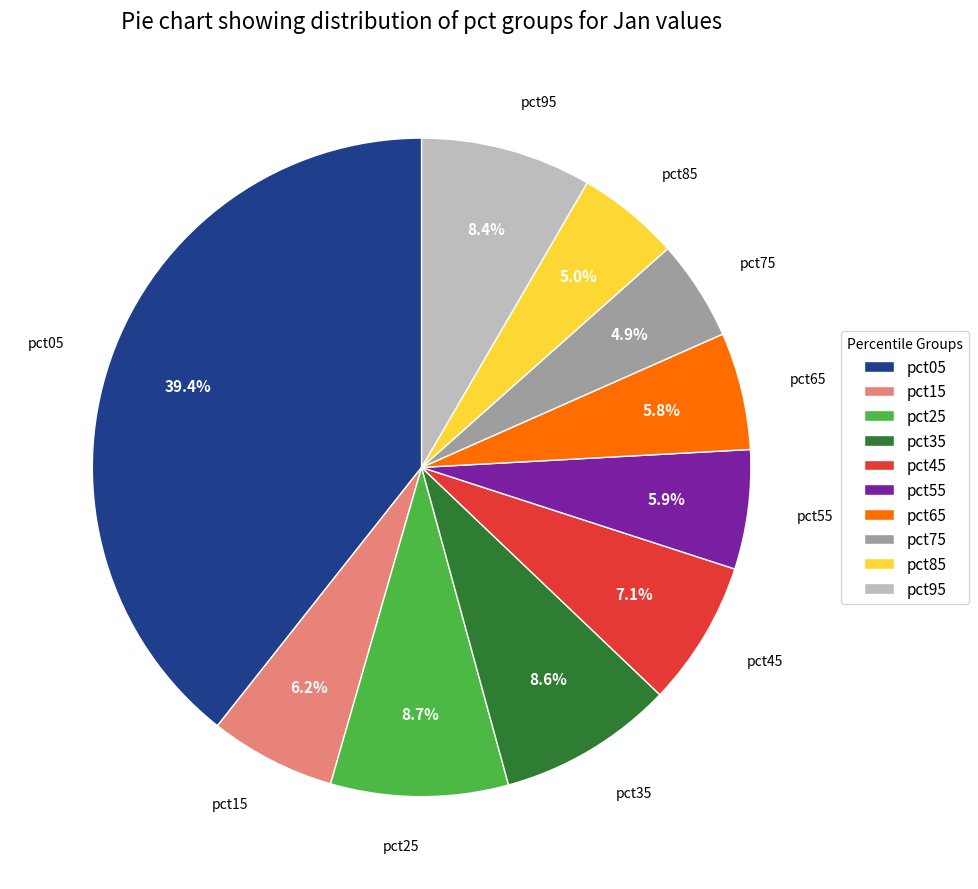

Combined, what portion of the pie is pct25 and pct75?

13.6%